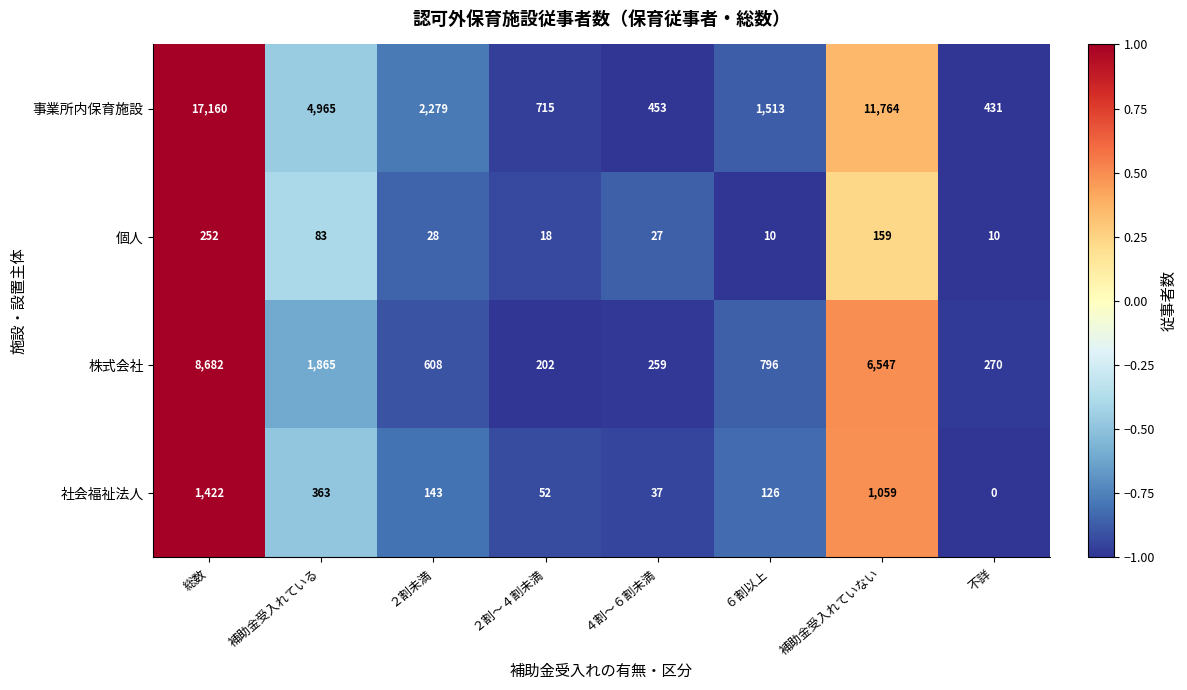

The value of 事業所内保育施設 at 不詳 is 431. True or false?

True